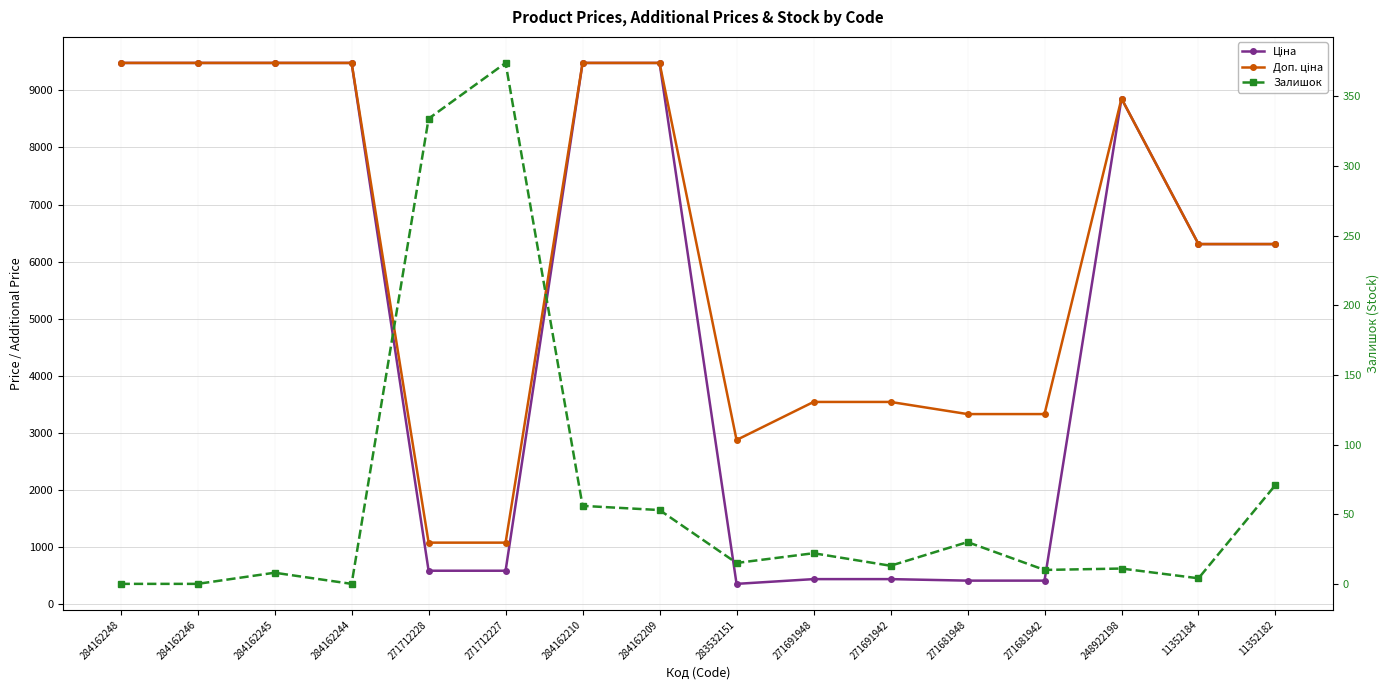

What is the sum of the Ціна values at 284162244 and 11352182?

15788.8